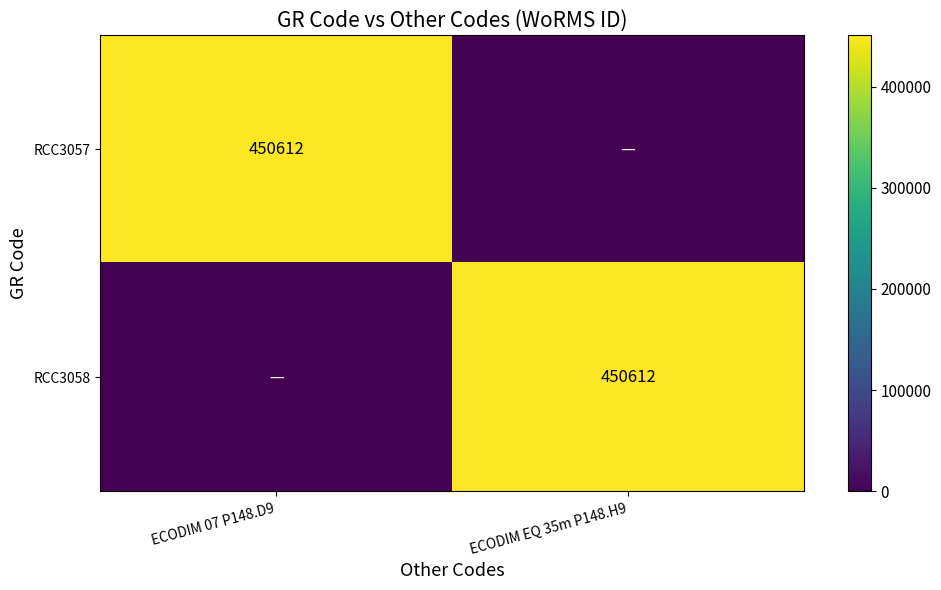

Between ECODIM 07 P148.D9 and ECODIM EQ 35m P148.H9, which is larger?

ECODIM 07 P148.D9